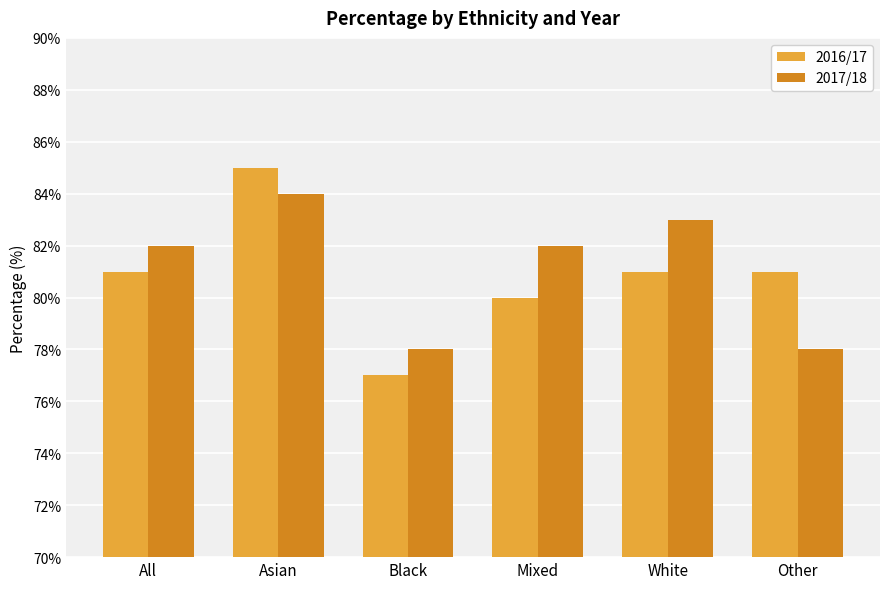

How many bars are there in each group?

2